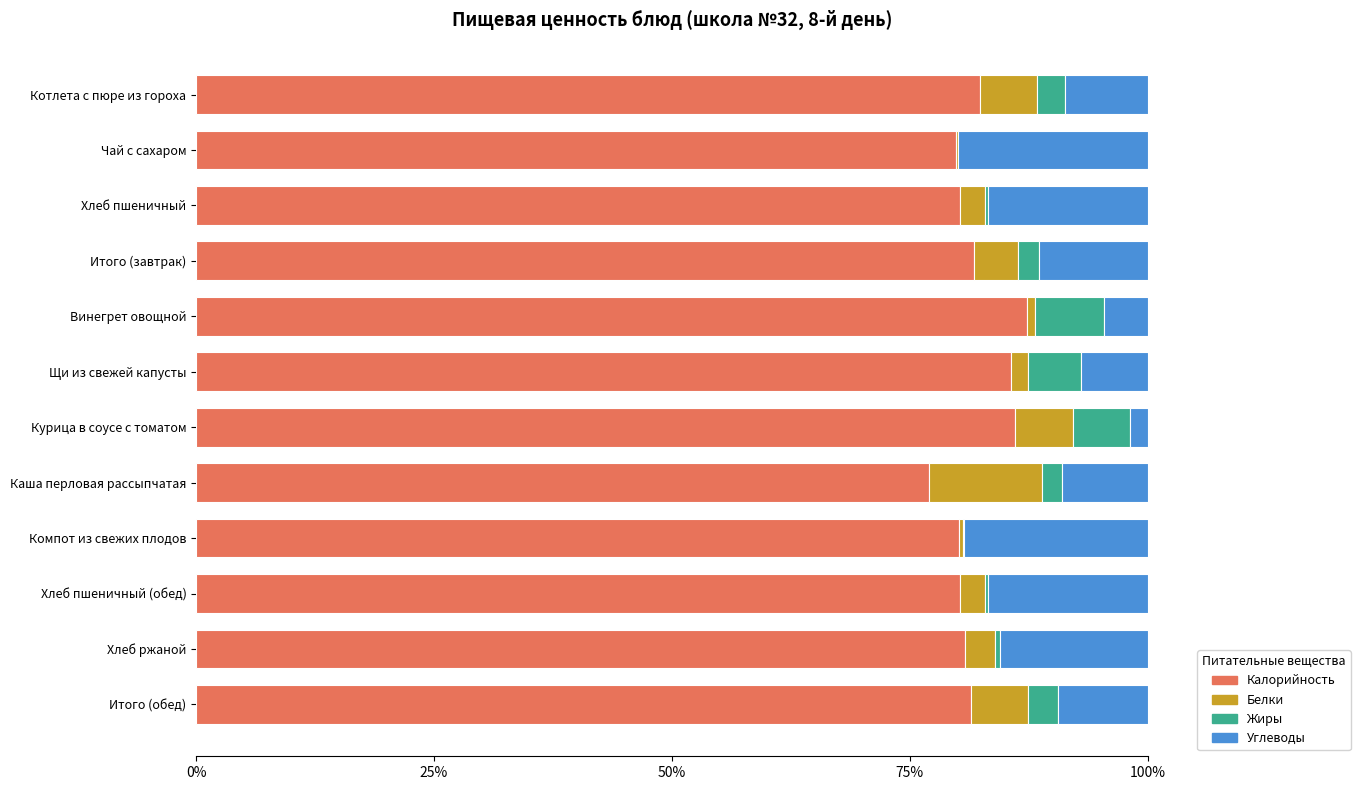

True or false: Калорийность has a value of 113.3 at Хлеб пшеничный (обед).

False